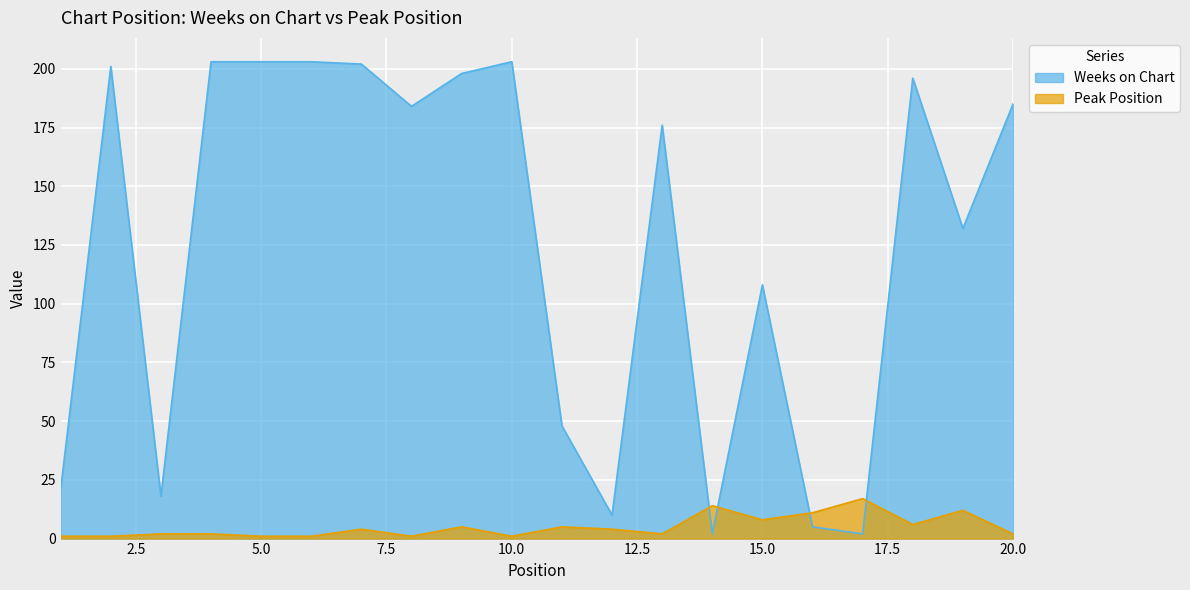

The Weeks on Chart series shows 297 at 4. True or false?

False